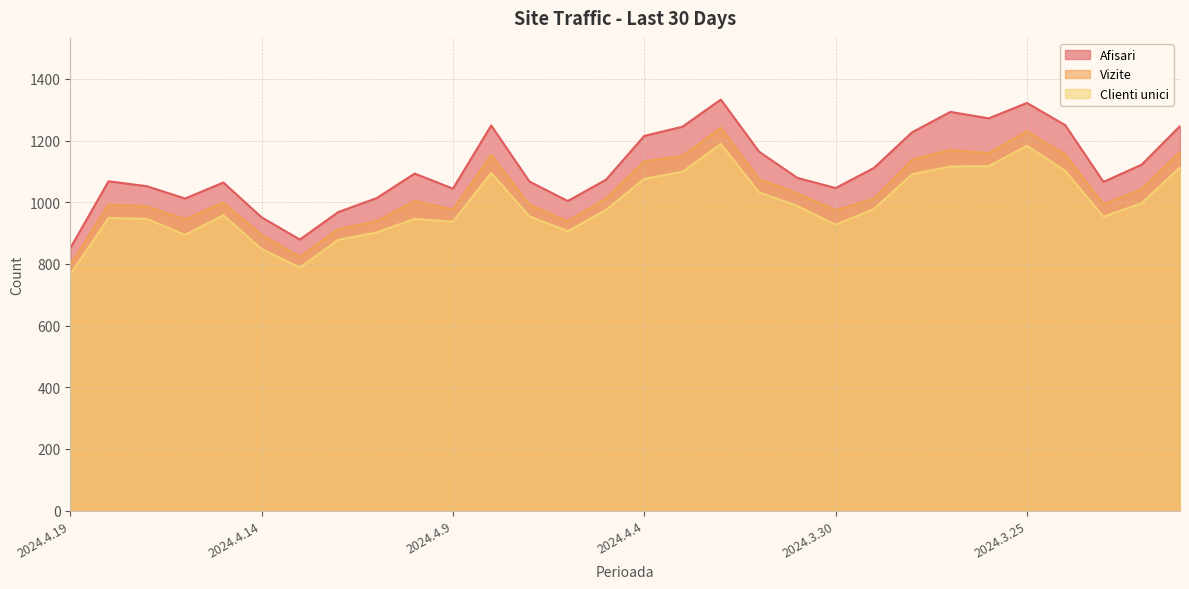

Rank the series by their maximum value, from highest to lowest.

Afisari, Vizite, Clienti unici